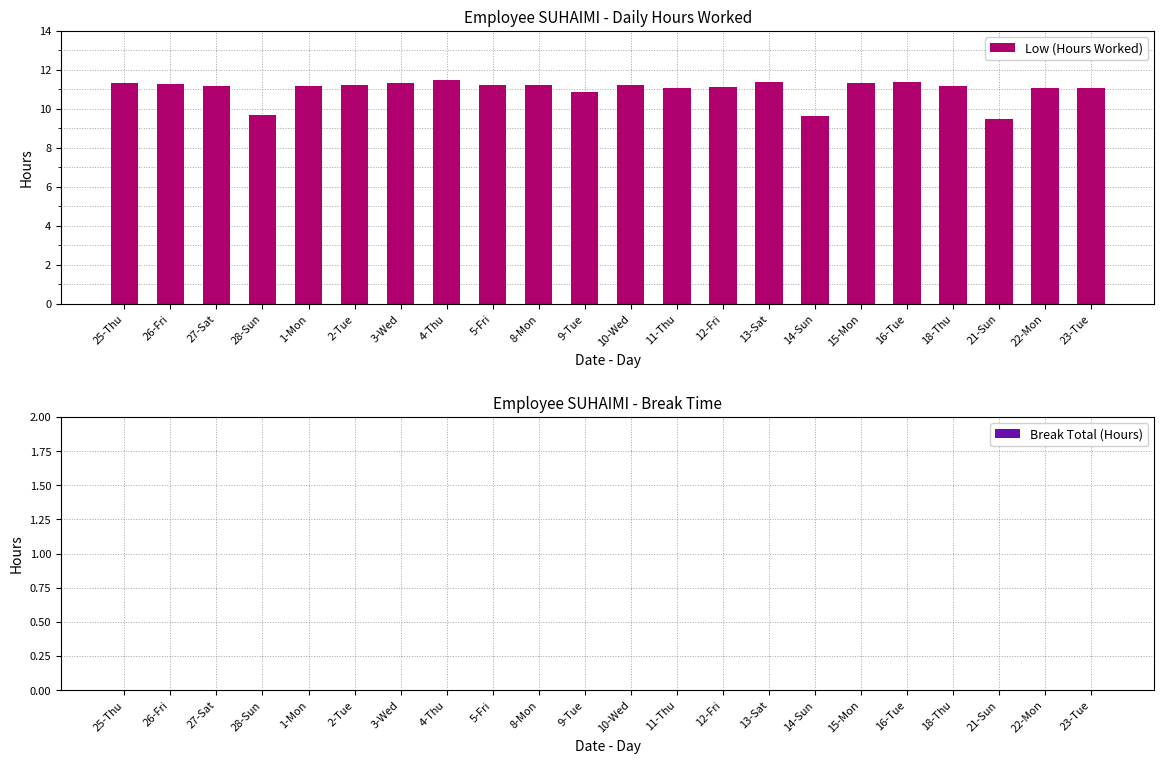

Which has a higher value, 14-Sun or 11-Thu?

11-Thu